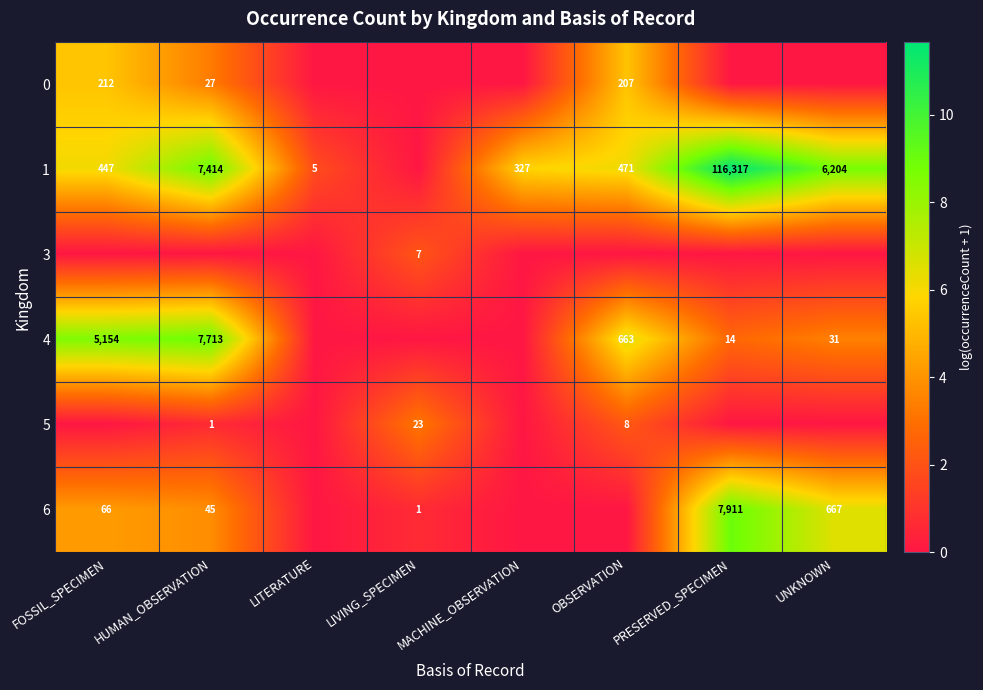

The value of 5 at LIVING_SPECIMEN is 23. True or false?

True